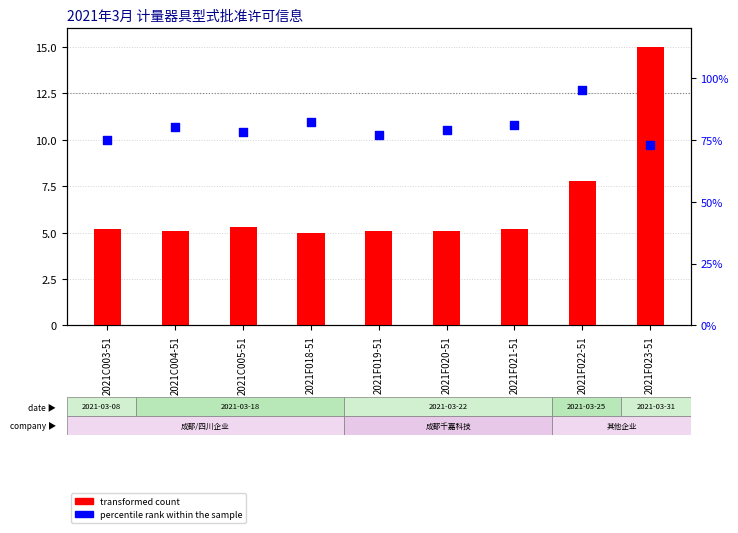

Is the value of transformed count at 2021F023-51 greater than the value of percentile rank within the sample at 2021F020-51?

No